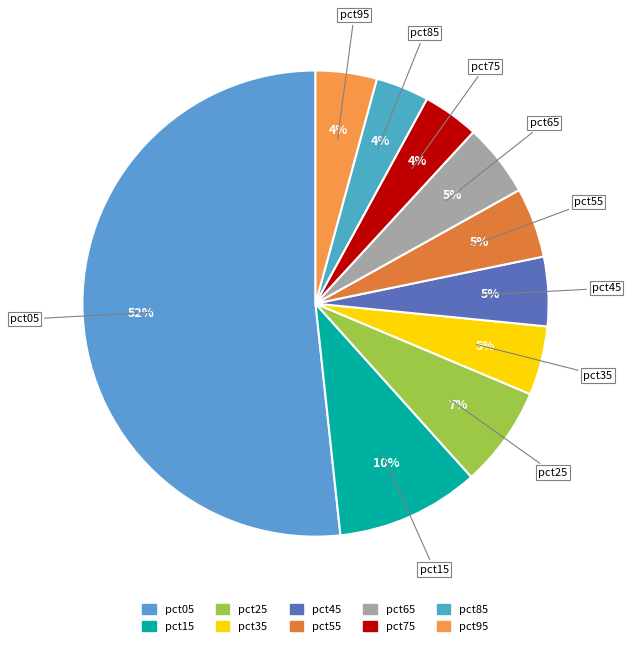

Is it true that pct05 is 52% of the pie?

True